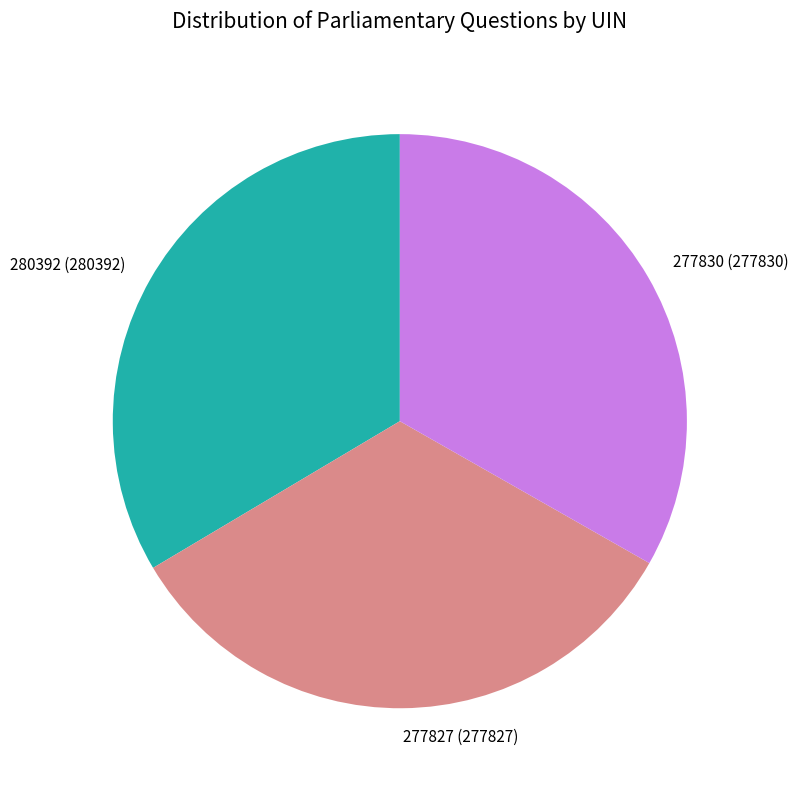

How many segments does this pie chart have?

3